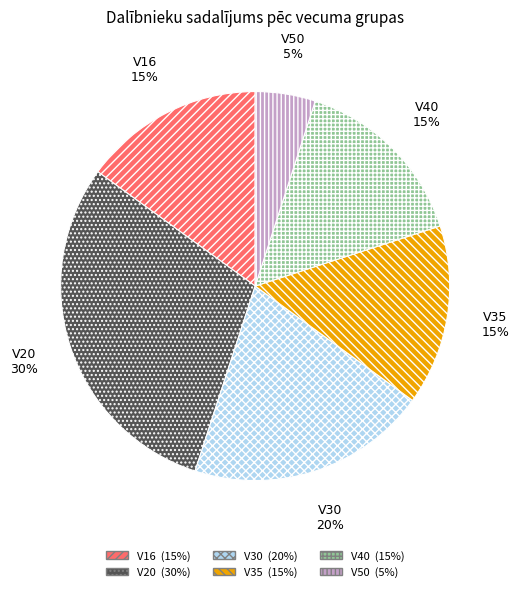

What percentage is the V30 slice, to the nearest percent?

20%